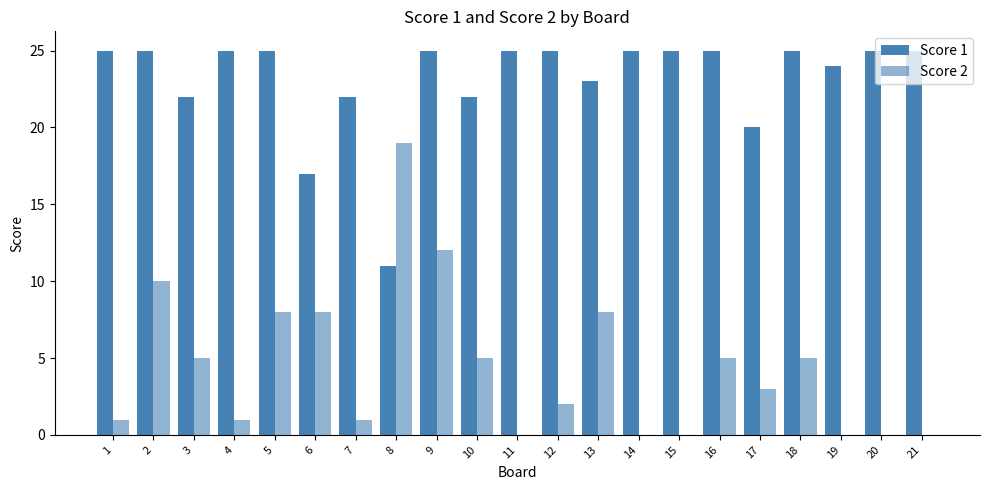

How many distinct data groups are displayed?

2